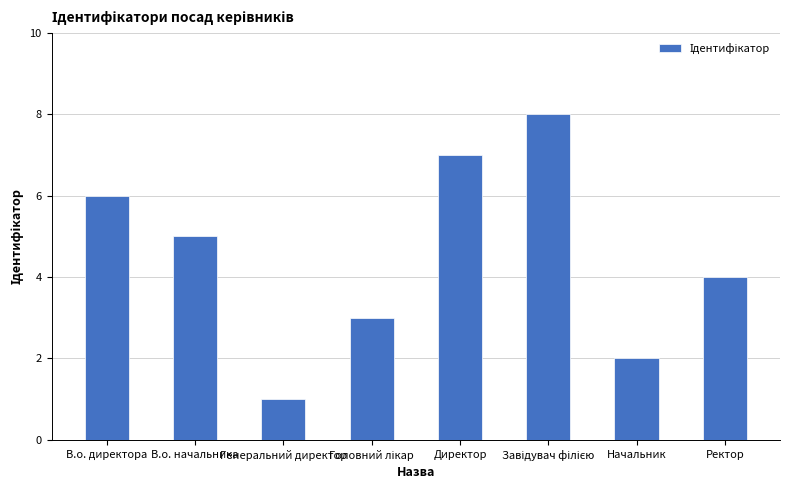

What is the value of the 2nd bar from the left?

5